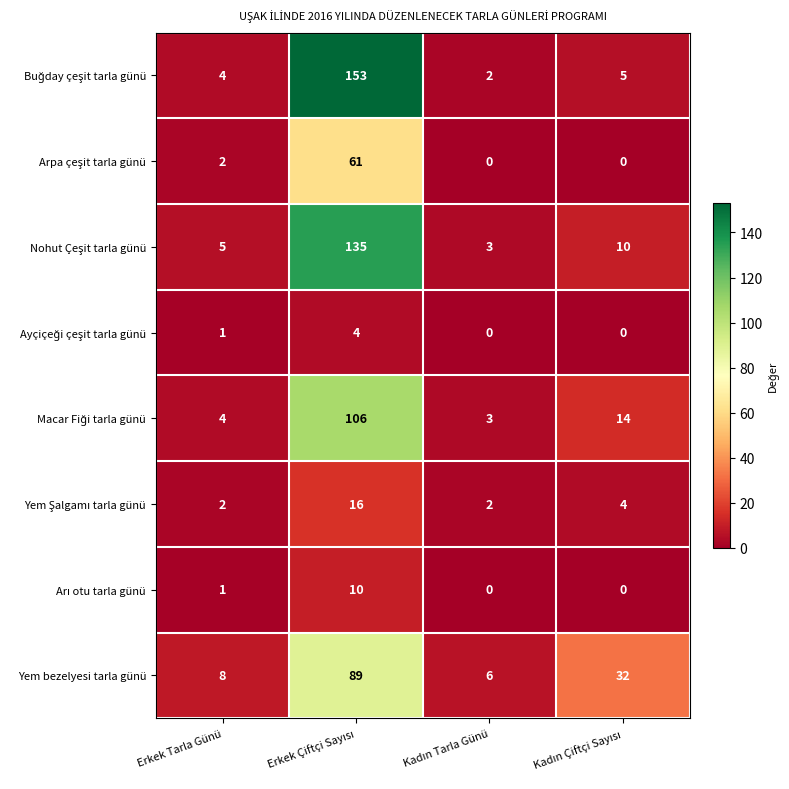

What is the maximum value shown in the chart?

153